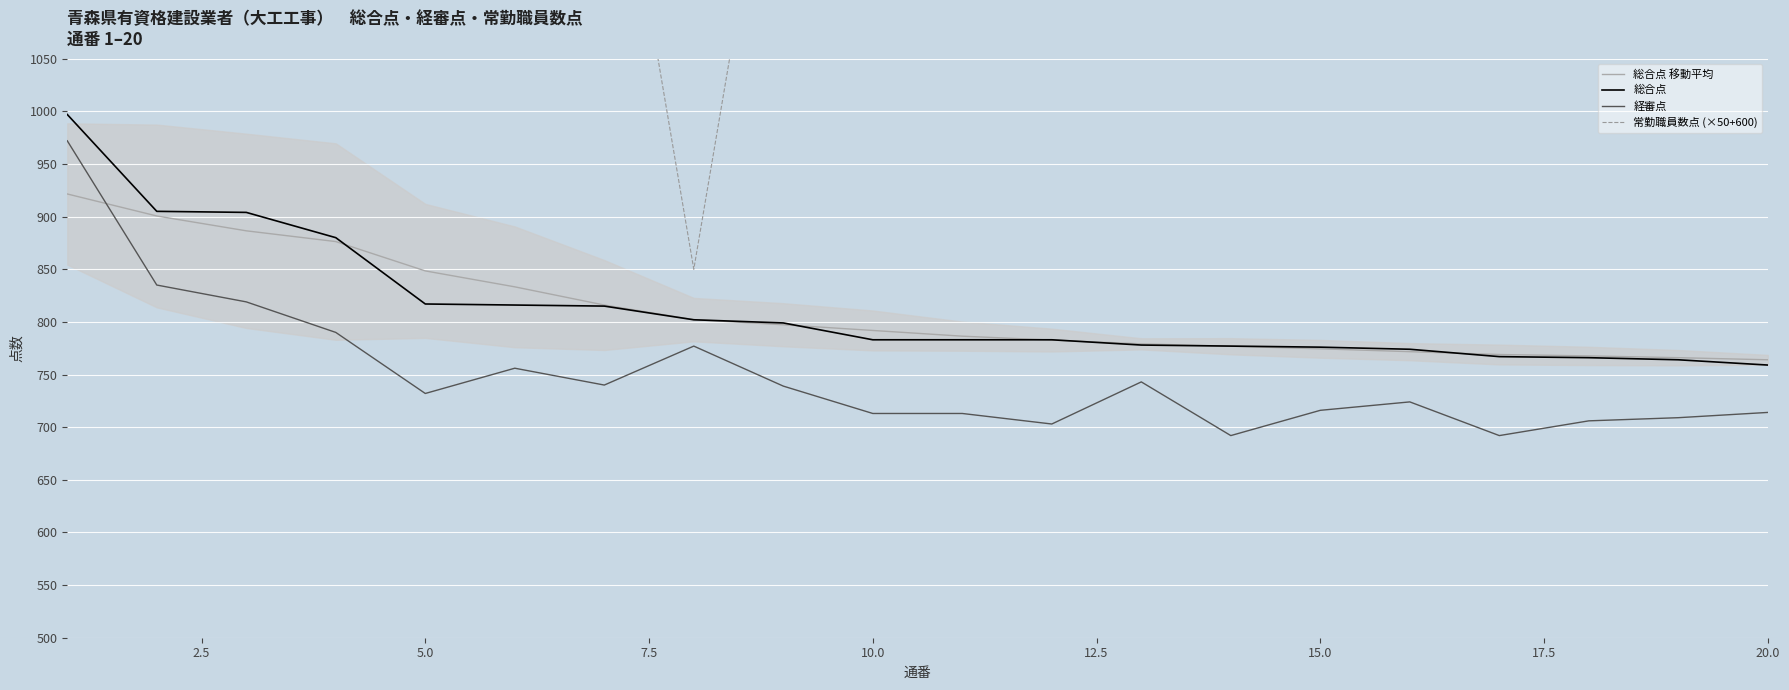

What position from the right is 15.0?

14